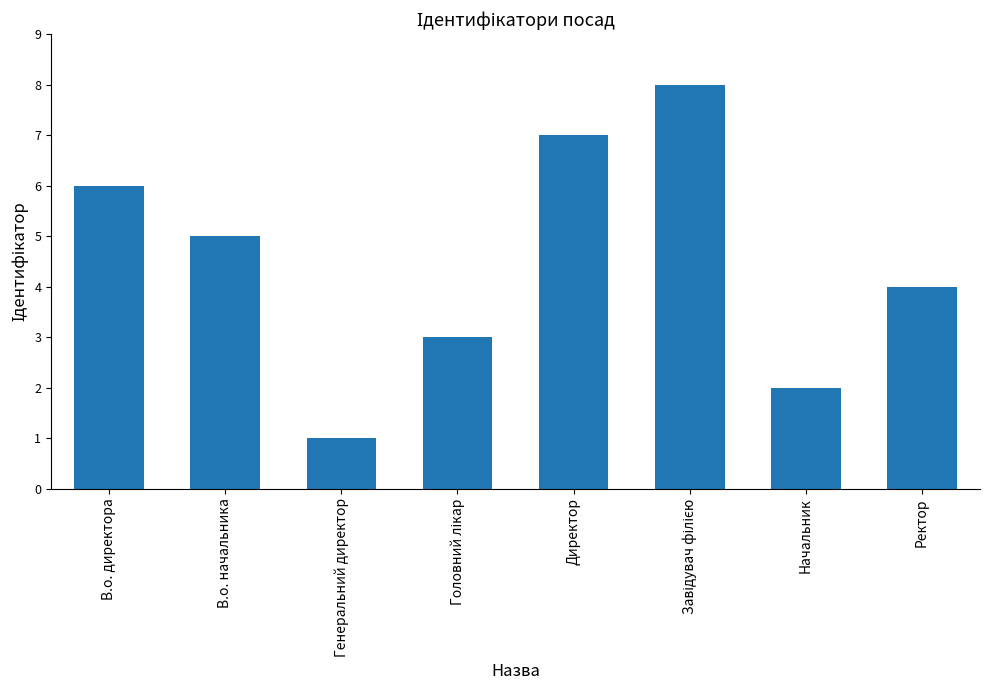

Read the value at Ректор.

4